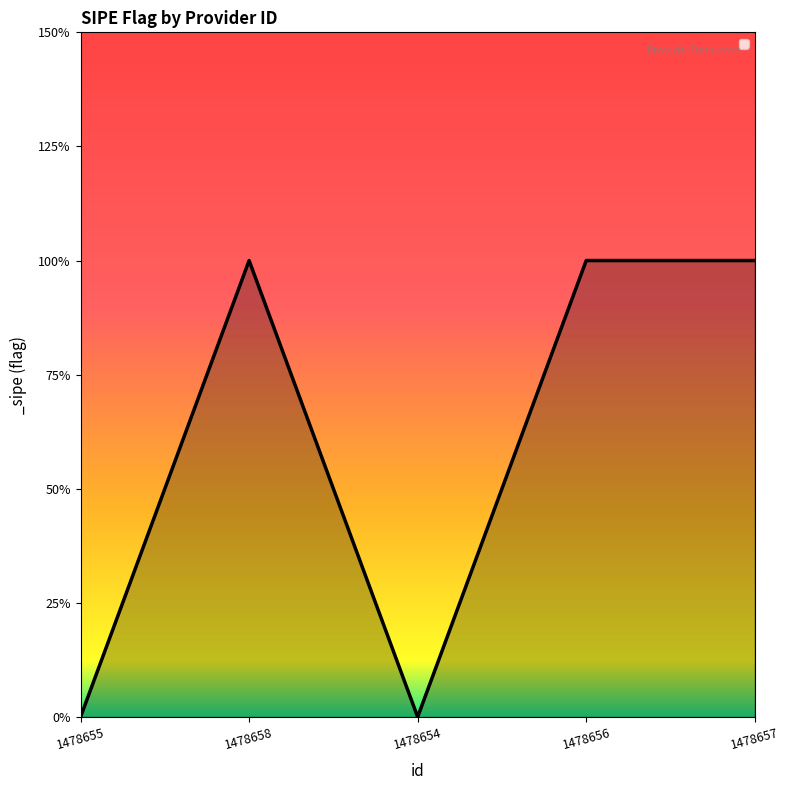

Is this an area chart (filled region under the line)?

Yes